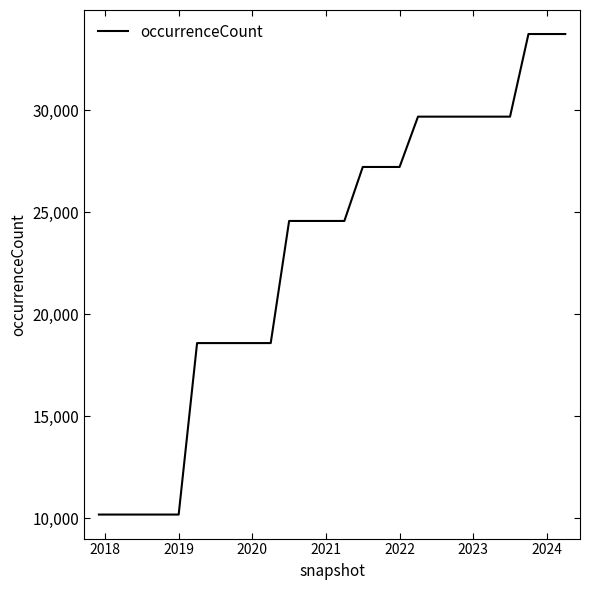

Does the chart display data point markers on the line(s)?

No